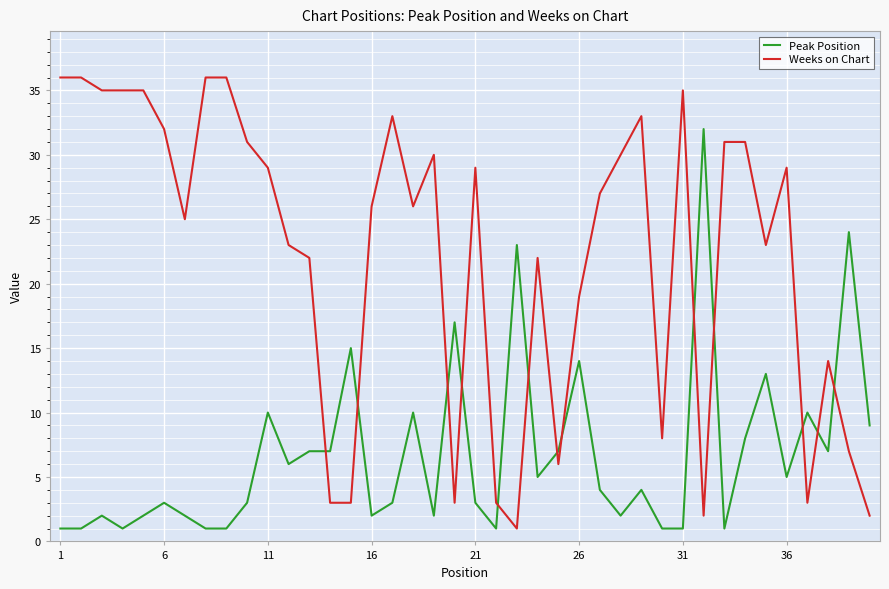

What is the difference between the maximum and minimum values in the Peak Position series?

31